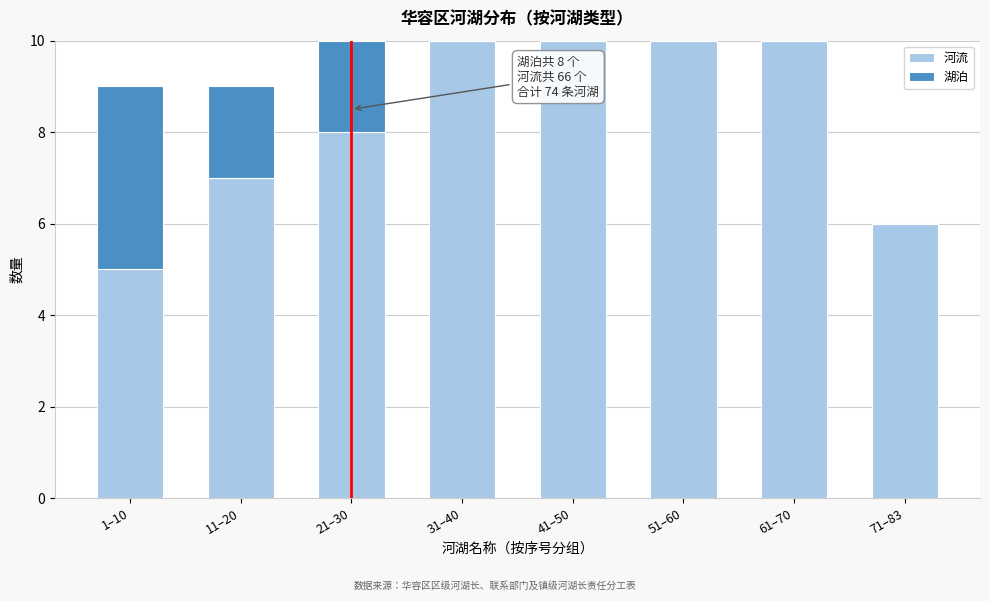

Reading right to left, transcribe the values for 河流.

71–83=6	61–70=10	51–60=10	41–50=10	31–40=10	21–30=8	11–20=7	1–10=5